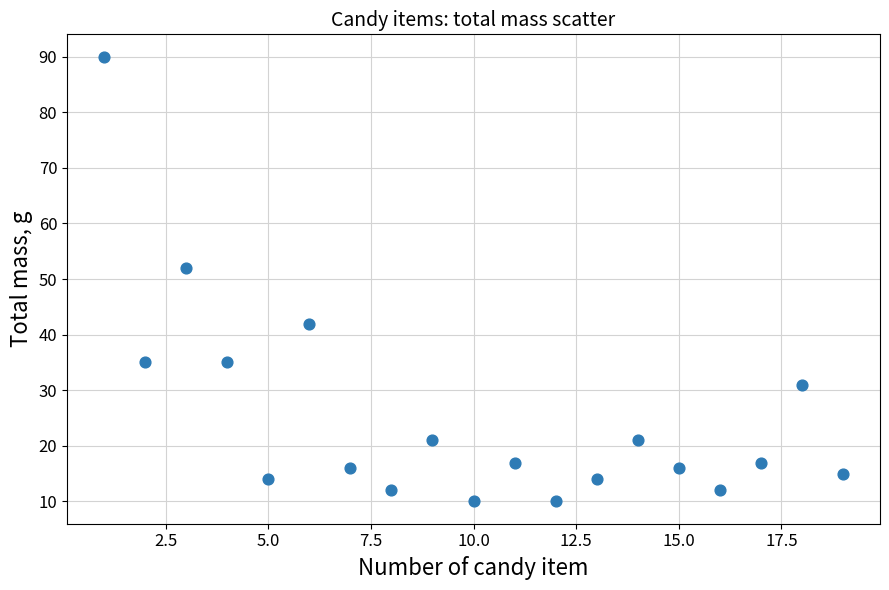

What is the range of X values (max minus min)?

18